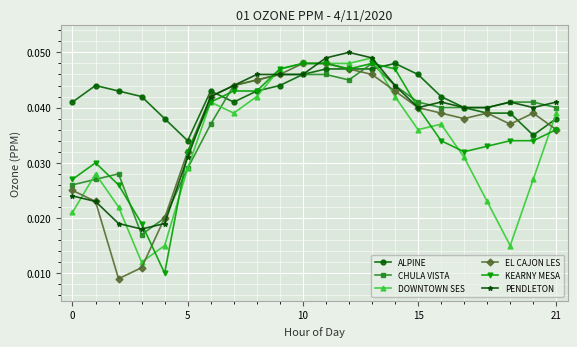

Count the EL CAJON LES values in the range 0 to 1.

22